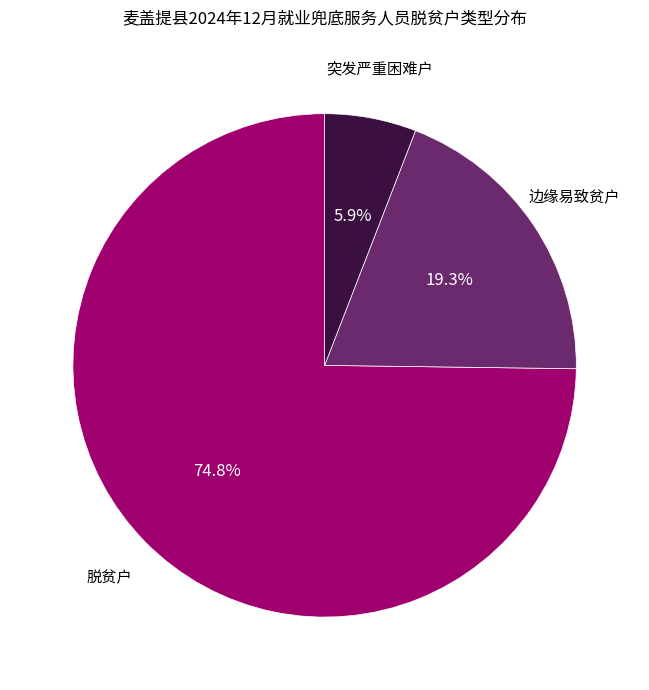

Is there any slice that represents more than half of the pie?

Yes